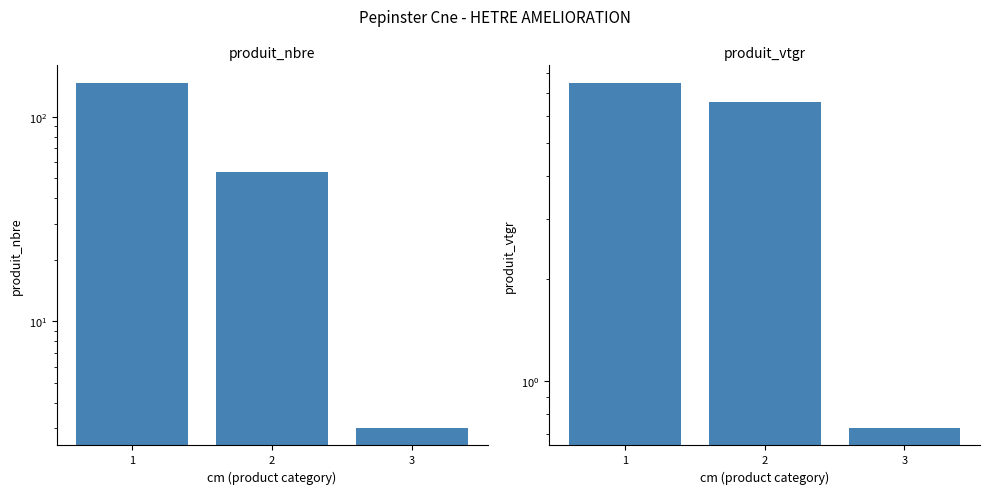

What is the value of the produit_nbre bar at the 1st from the left?

147.0